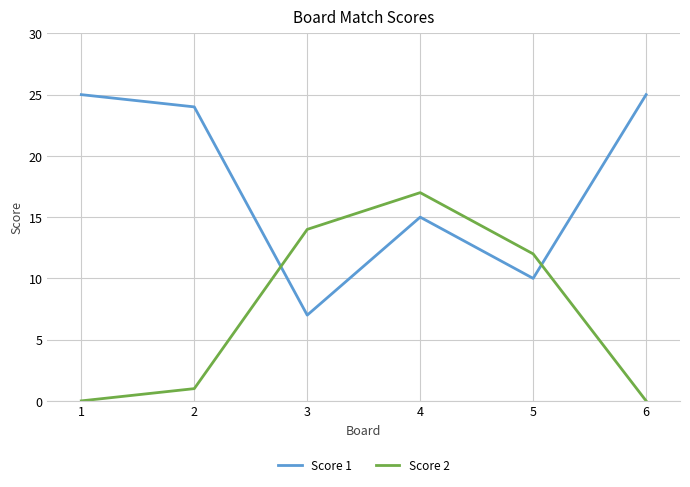

Reading left to right, extract all data points from this chart.

Score 1: 25	24	7	15	10	25
Score 2: 0	1	14	17	12	0